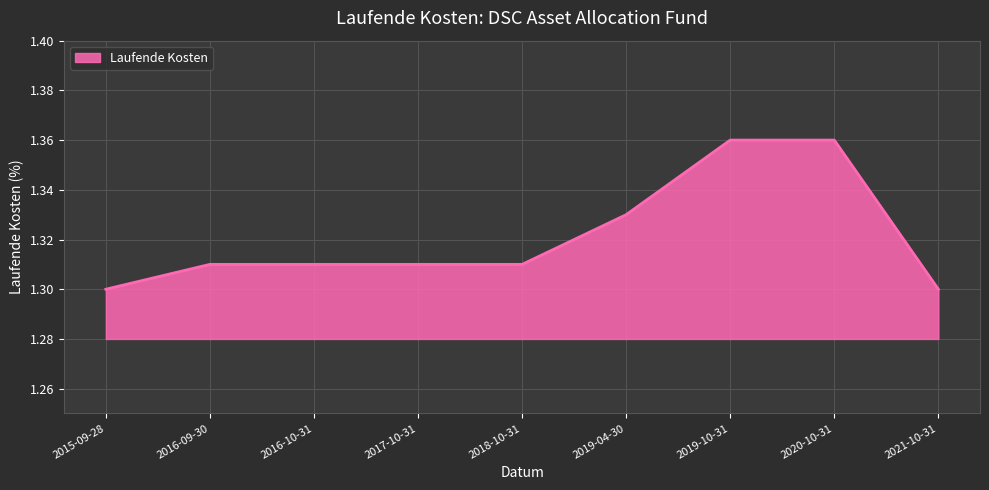

Between 2019-10-31 and 2019-04-30, which is larger?

2019-10-31